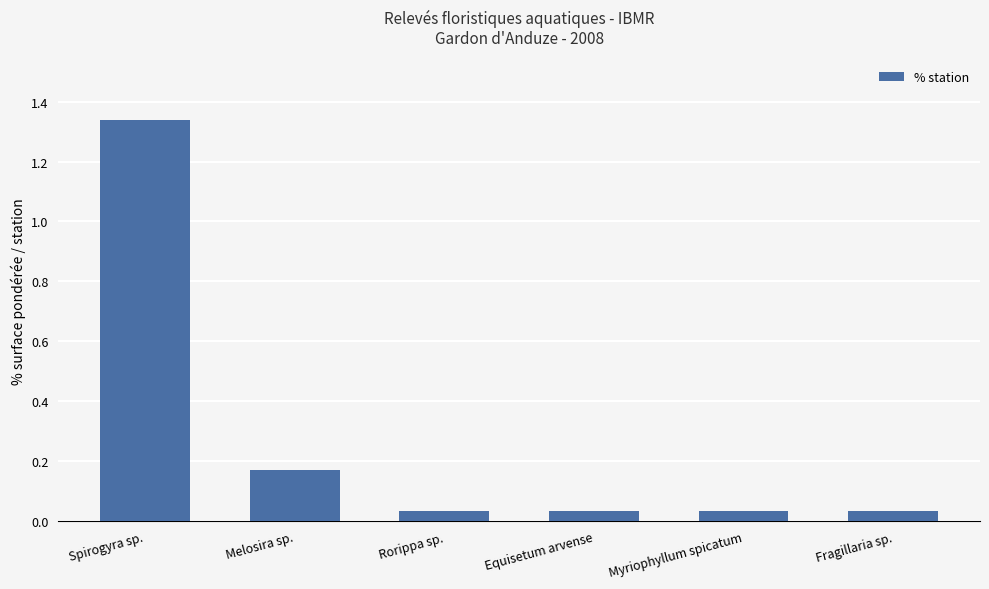

Count the number of categories in the chart.

6